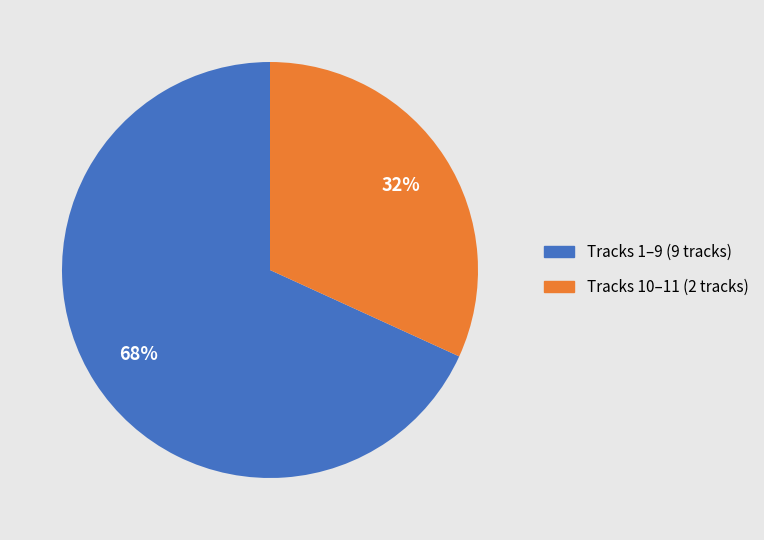

Which slice is the largest?

Tracks 1–9 (9 tracks)